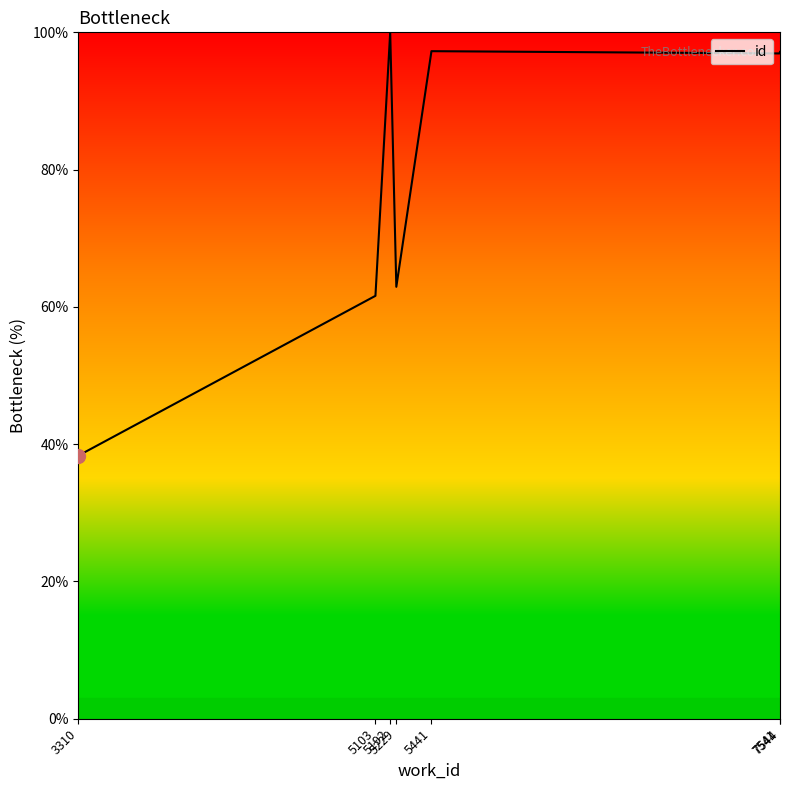

What is the smallest value displayed?

38.3